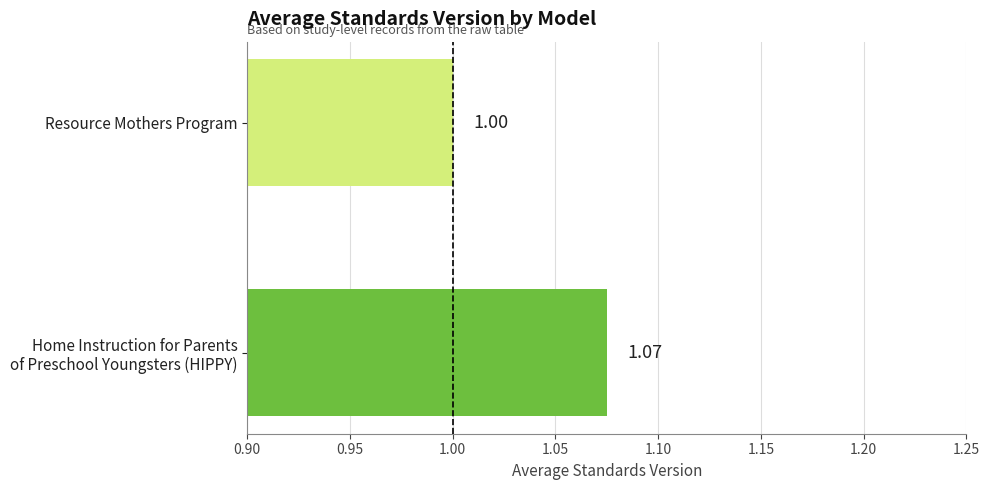

Where is the data nearest to the value 1?

Resource Mothers Program